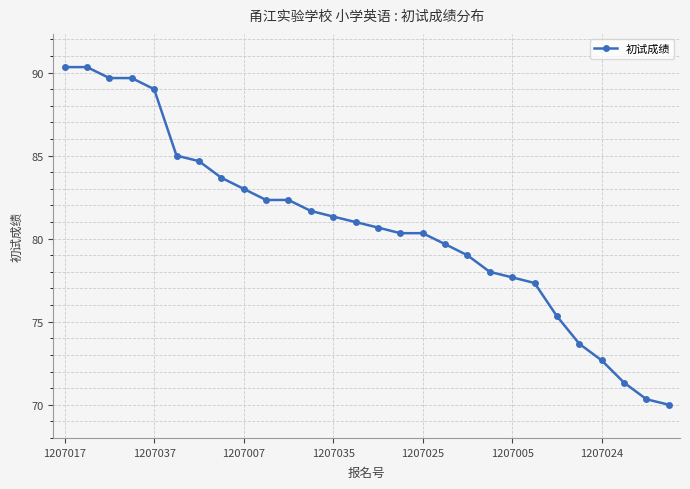

What is the maximum value shown in the chart?

90.3